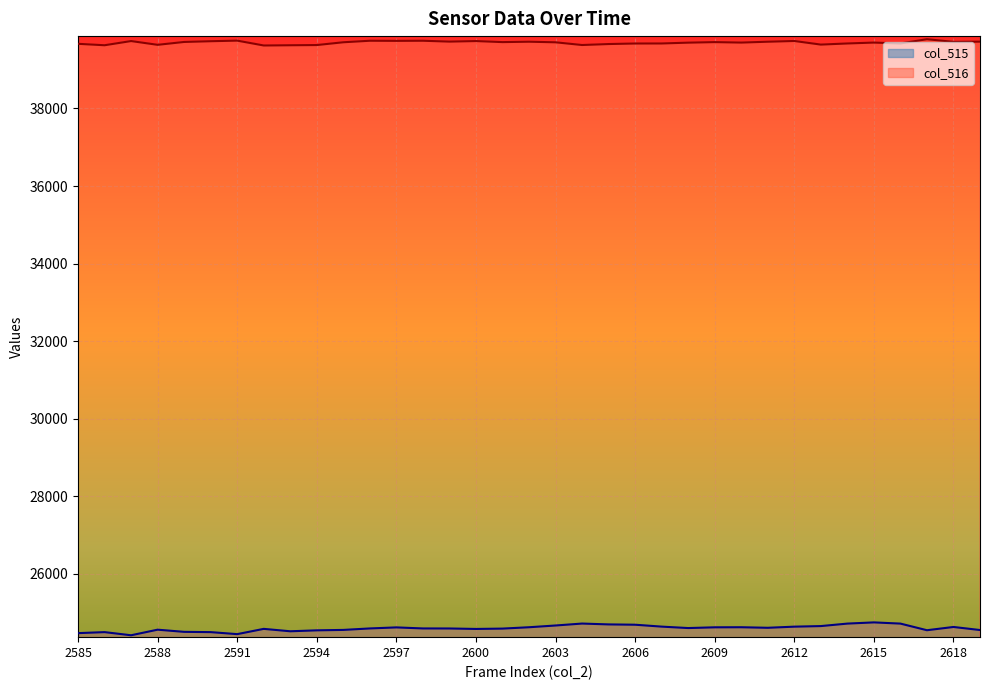

Reading left to right, list all the values displayed in this chart.

col_515: 2585=24466	2586=24492	2587=24411	2588=24555	2589=24499	2590=24492	2591=24440	2592=24576	2593=24514	2594=24538	2595=24549	2596=24587	2597=24614	2598=24587	2599=24586	2600=24574	2601=24583	2602=24618	2603=24663	2604=24713	2605=24691	2606=24683	2607=24634	2608=24597	2609=24616	2610=24618	2611=24604	2612=24633	2613=24648	2614=24712	2615=24743	2616=24712	2617=24541	2618=24625	2619=24546
col_516: 2585=39668	2586=39631	2587=39739	2588=39642	2589=39716	2590=39735	2591=39750	2592=39625	2593=39631	2594=39636	2595=39708	2596=39747	2597=39744	2598=39747	2599=39725	2600=39739	2601=39712	2602=39722	2603=39707	2604=39637	2605=39662	2606=39676	2607=39677	2608=39698	2609=39712	2610=39700	2611=39722	2612=39741	2613=39648	2614=39677	2615=39700	2616=39677	2617=39787	2618=39718	2619=39724